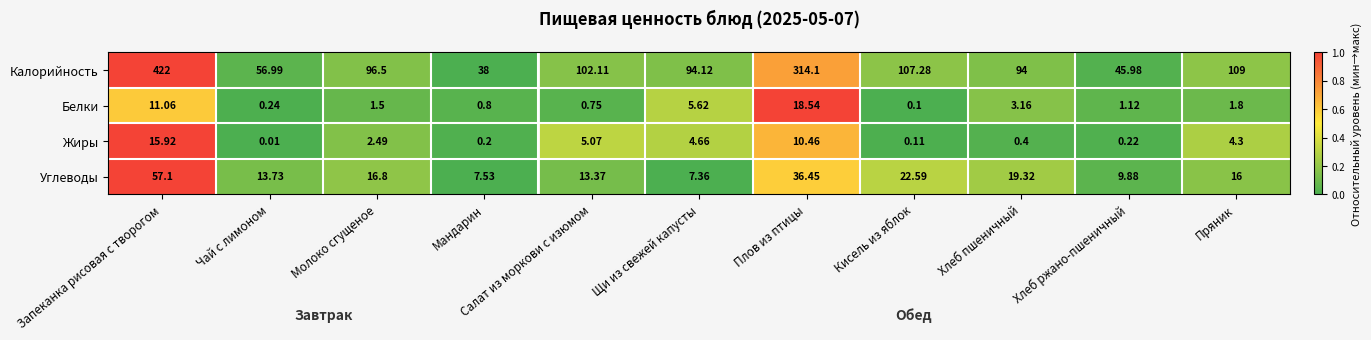

Which series changed the most between Чай с лимоном and Мандарин?

Калорийность